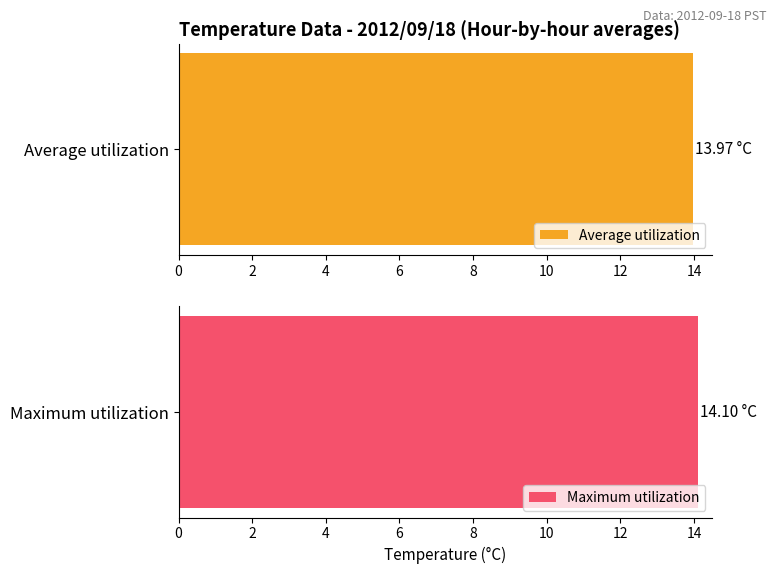

Which series has the largest total across all categories?

Maximum utilization